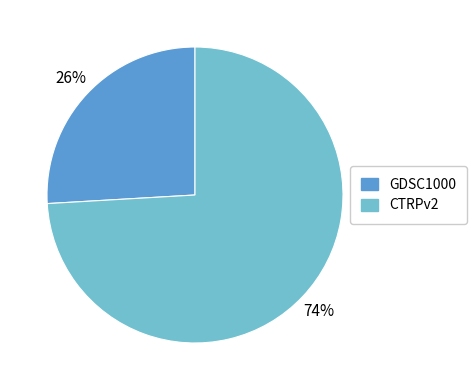

To the nearest percent, what portion does GDSC1000 represent?

26%